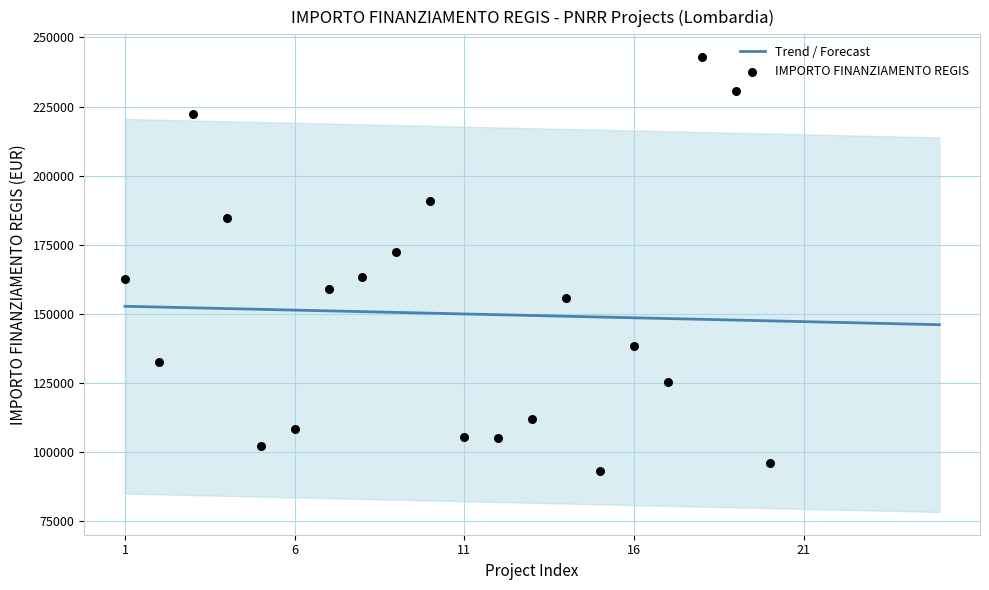

What is the minimum value for Trend / Forecast?

146058.1